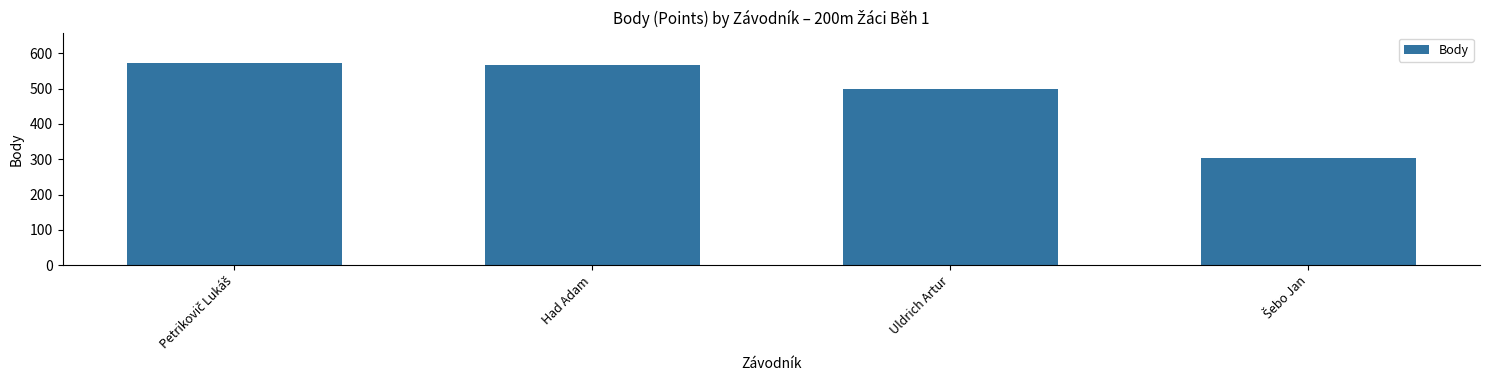

How many bars are there in total?

4